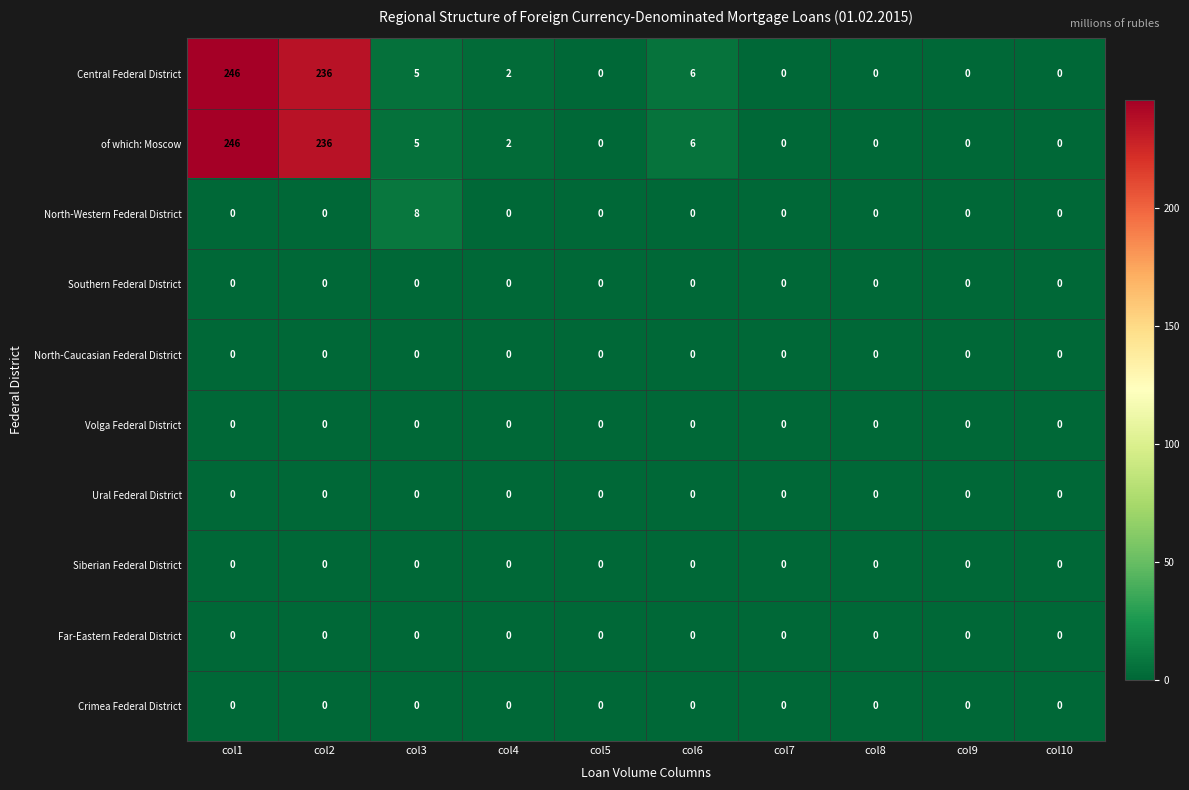

At which label is of which: Moscow closest to 123?

col2